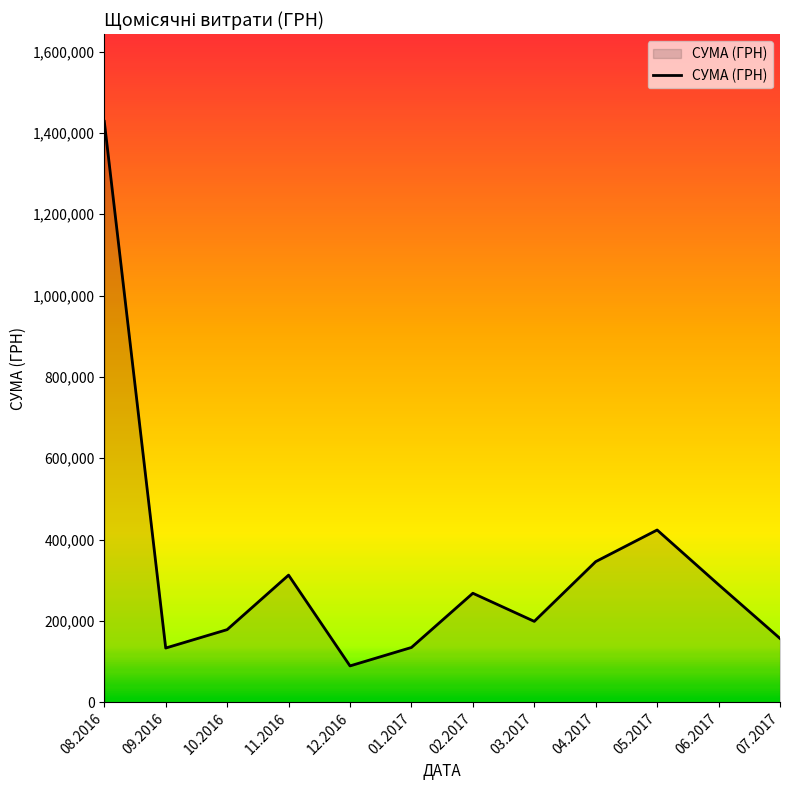

Is it true that the value at 10.2016 is 55650.2?

False